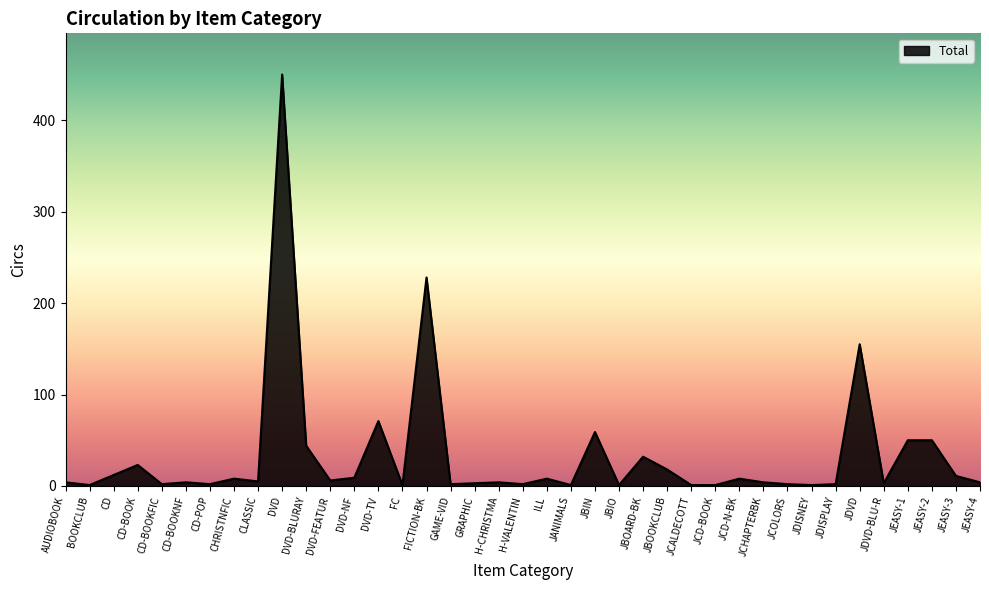

What position from the left is JBIN?

23